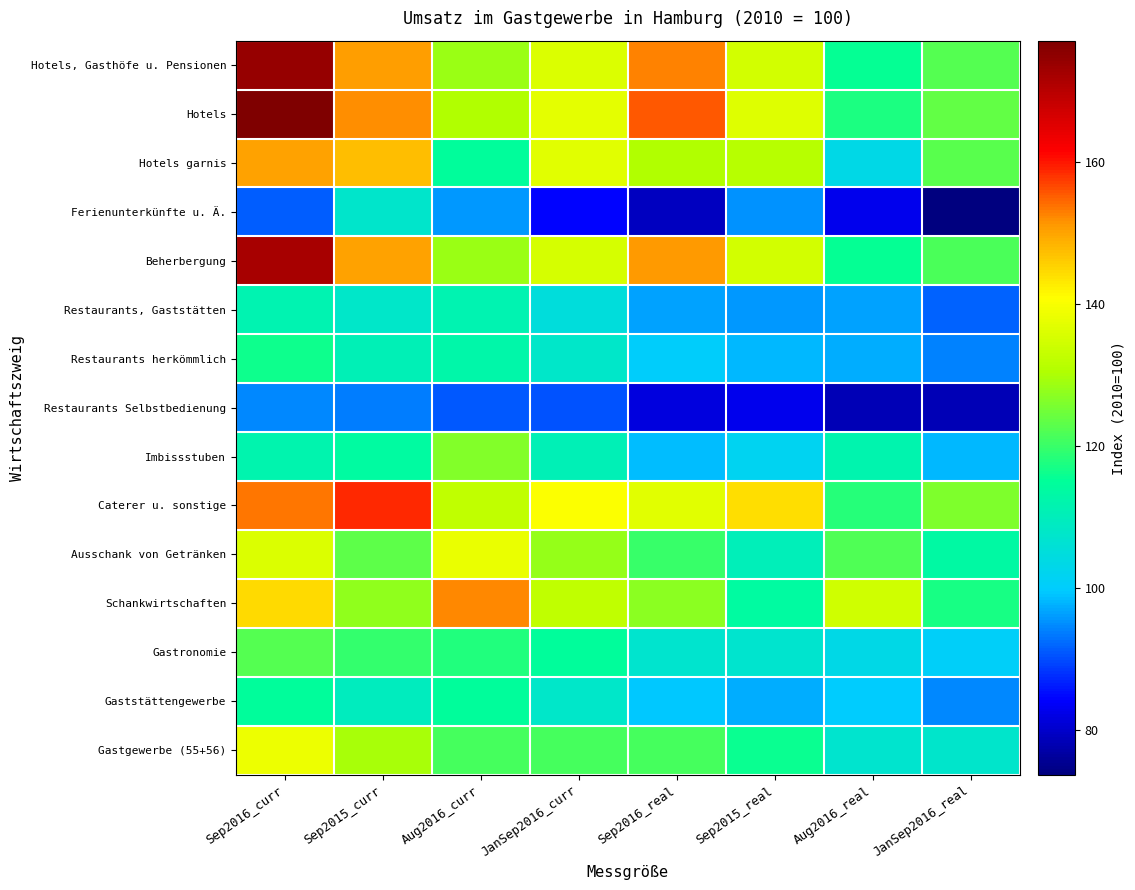

What is the total value across all series at Sep2016_real?

1758.5